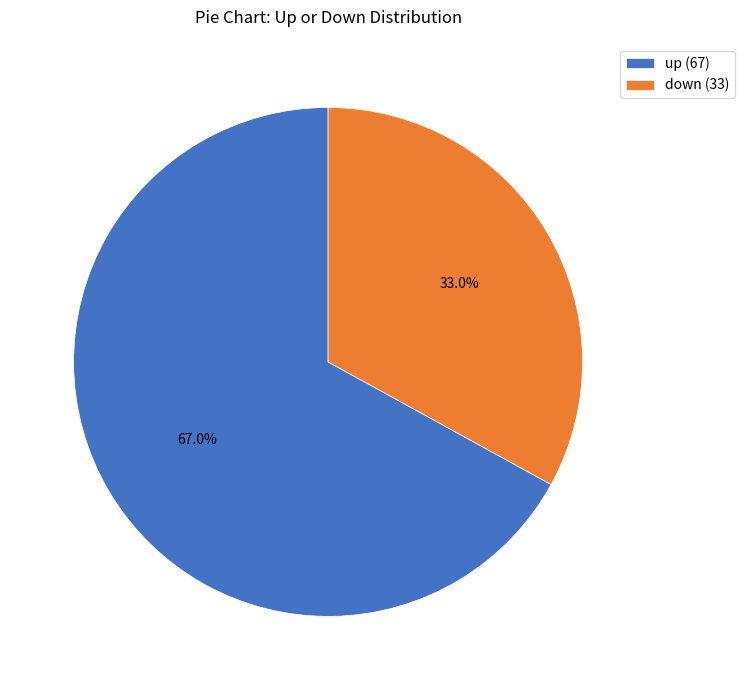

What percentage is the up slice, to the nearest percent?

67%